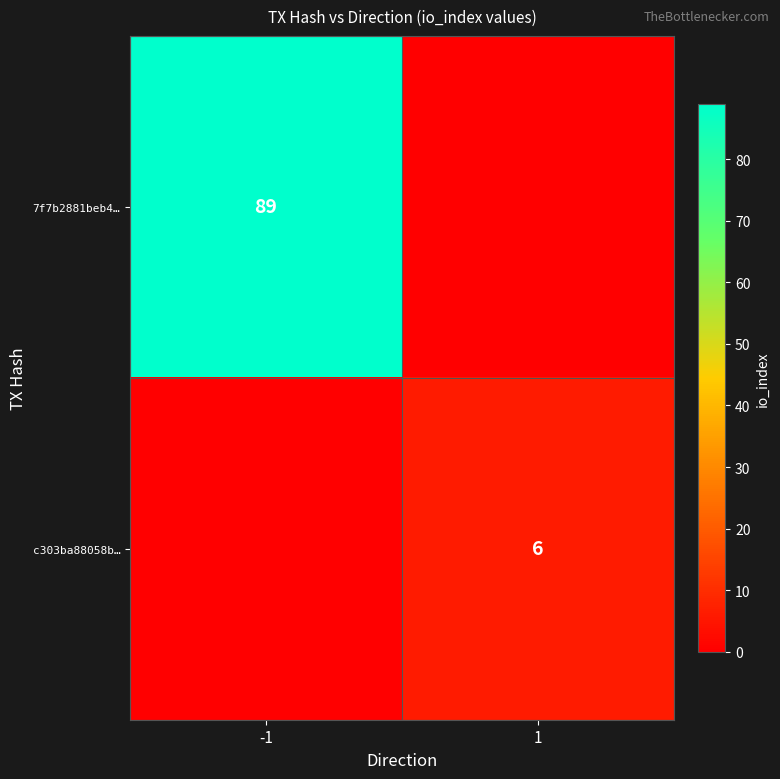

True or false: c303ba88058b… has a value of 10 at 1.

False